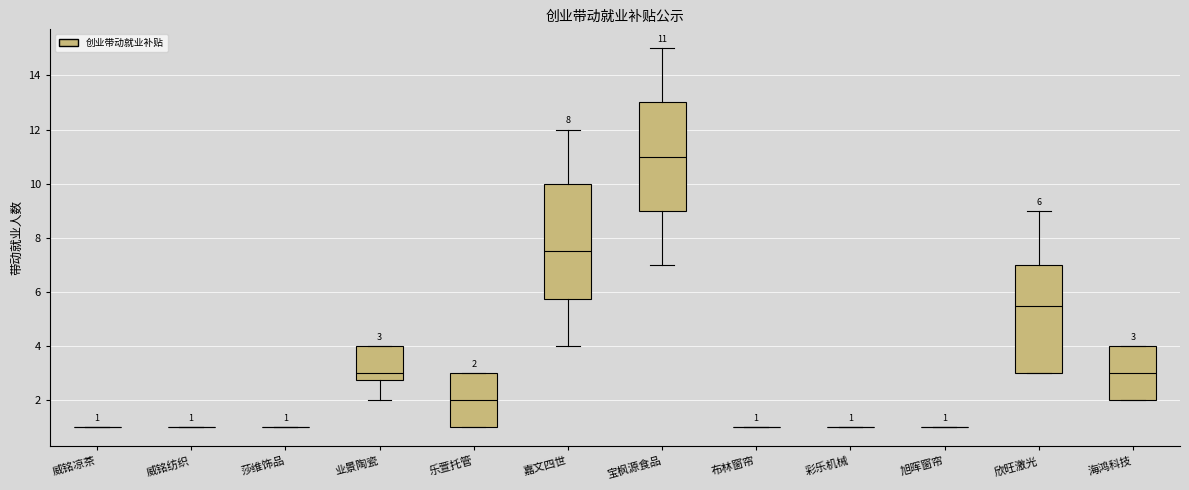

Which box is the tallest, from its lower edge to its upper edge?

嘉文四世